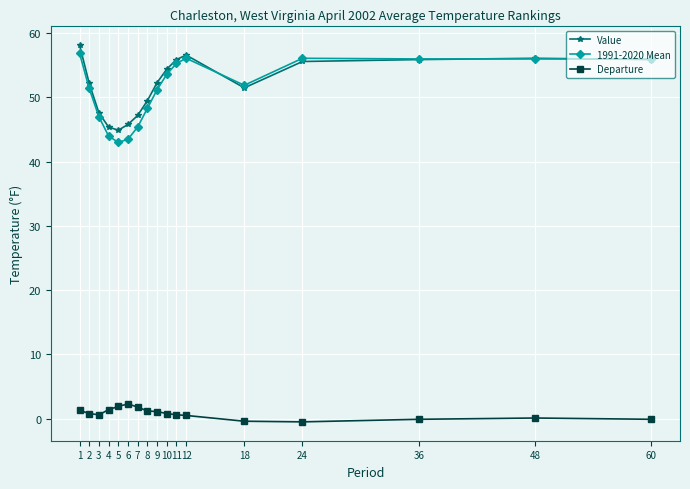

True or false: Value has a value of 94.0 at 1.

False